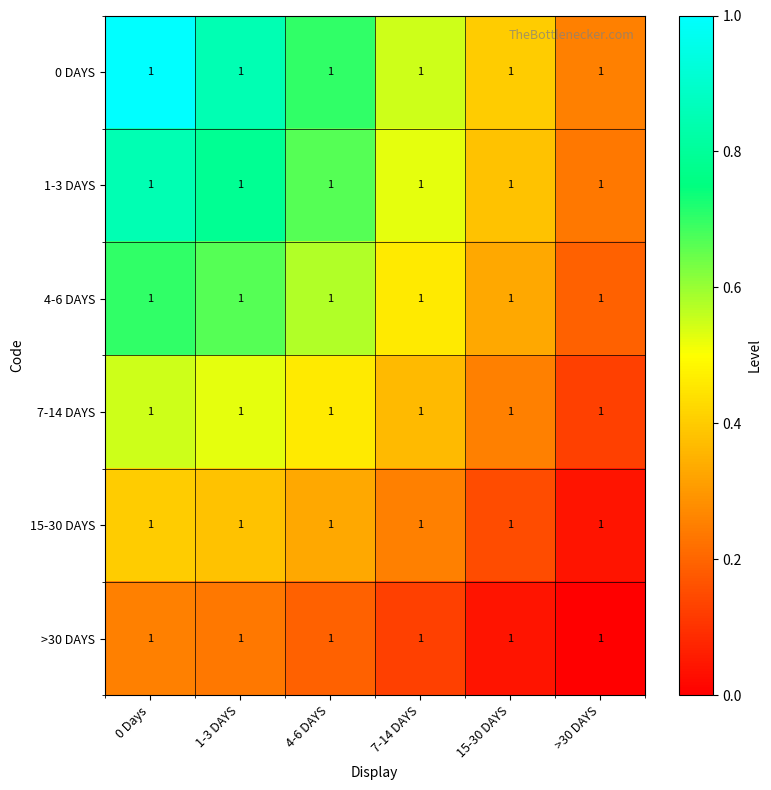

At 0 Days, list the series in order from smallest to largest.

>30 DAYS, 15-30 DAYS, 7-14 DAYS, 4-6 DAYS, 1-3 DAYS, 0 DAYS